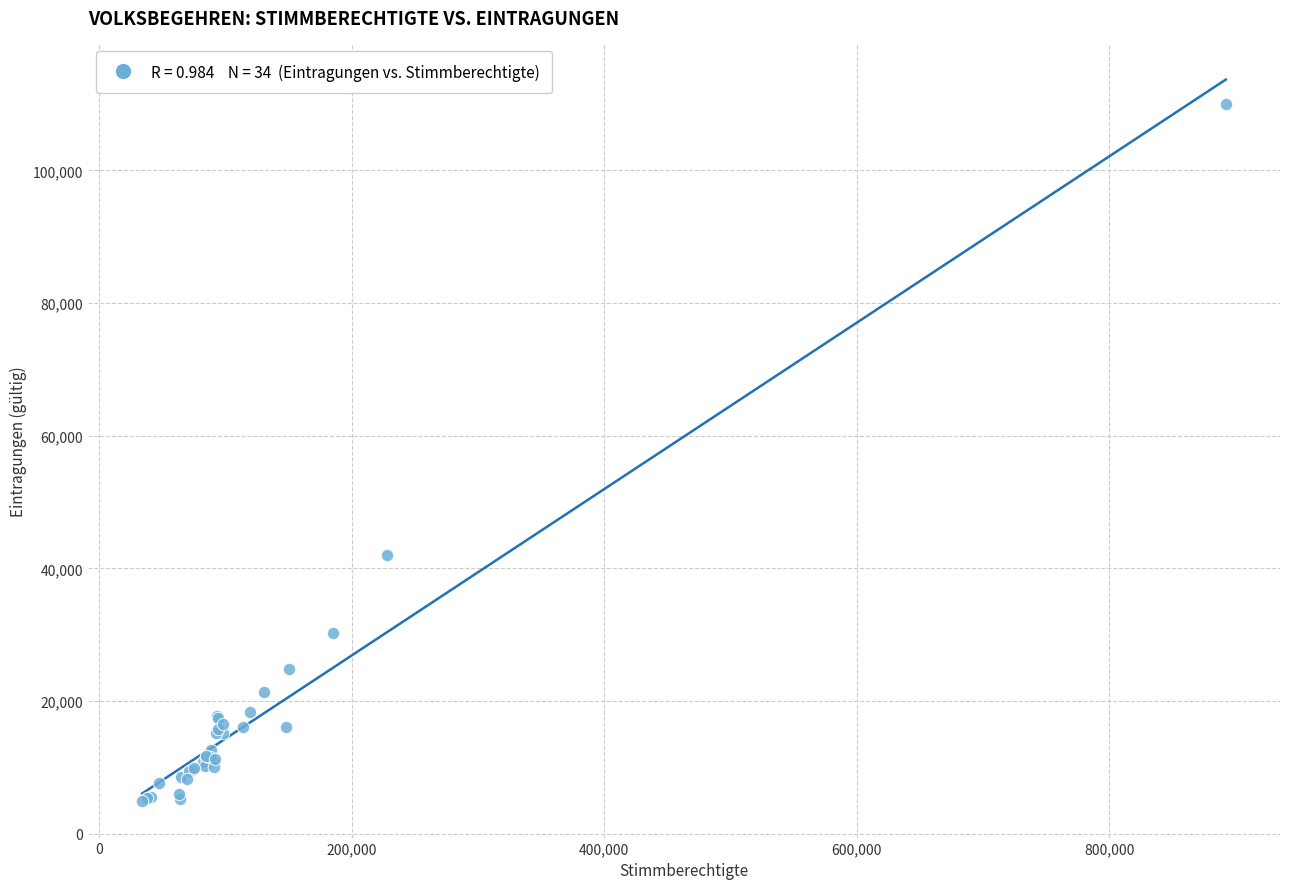

What Y value in the scatter plot is closest to 57417?

42016